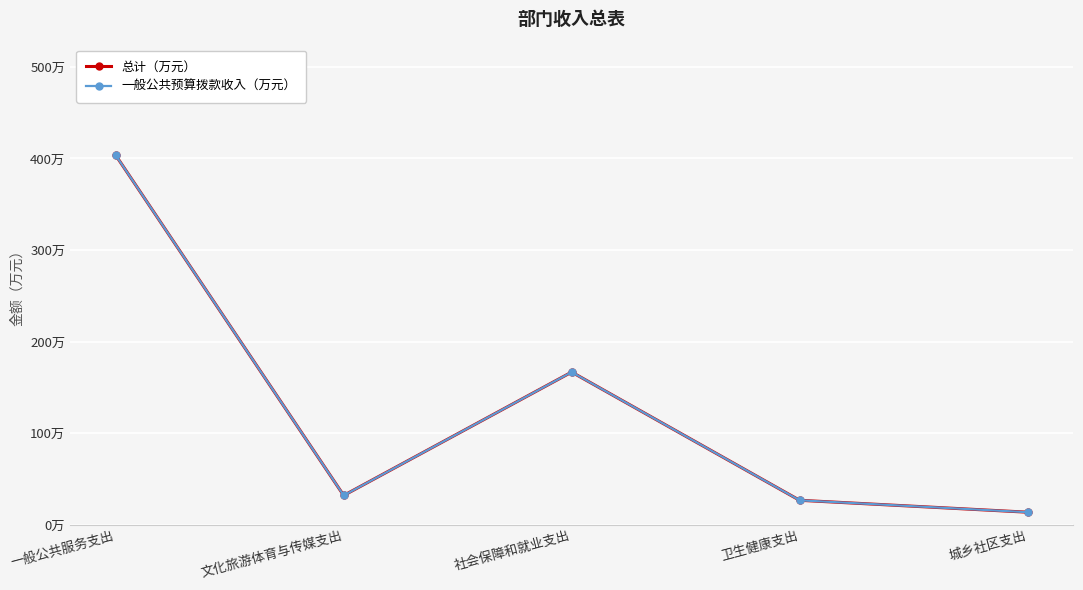

Is this an area chart (filled region under the line)?

No